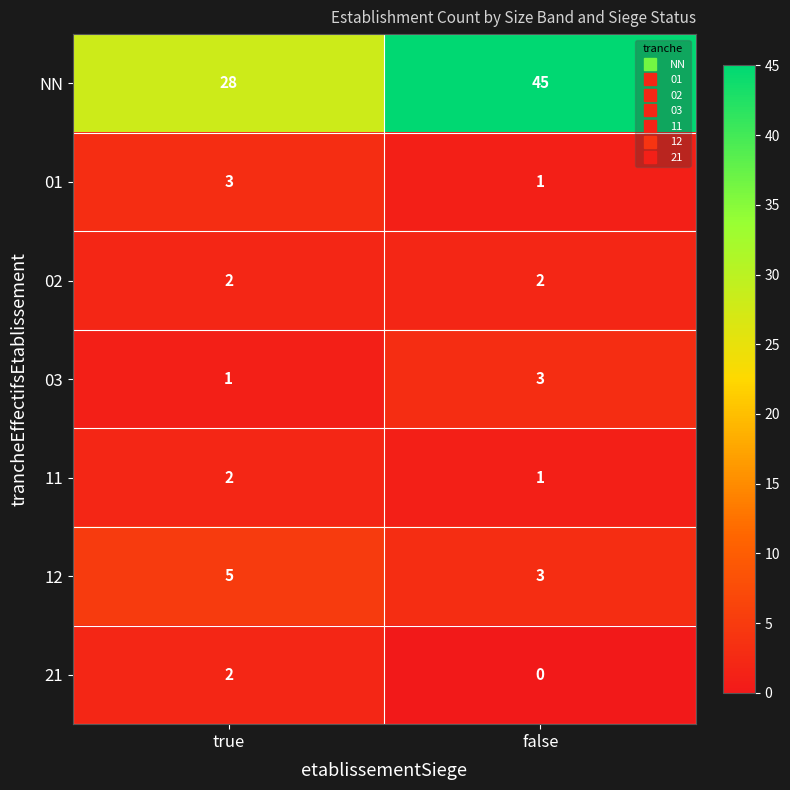

Reading left to right, what are all the values shown in this chart?

NN: 28	45
01: 3	1
02: 2	2
03: 1	3
11: 2	1
12: 5	3
21: 2	0